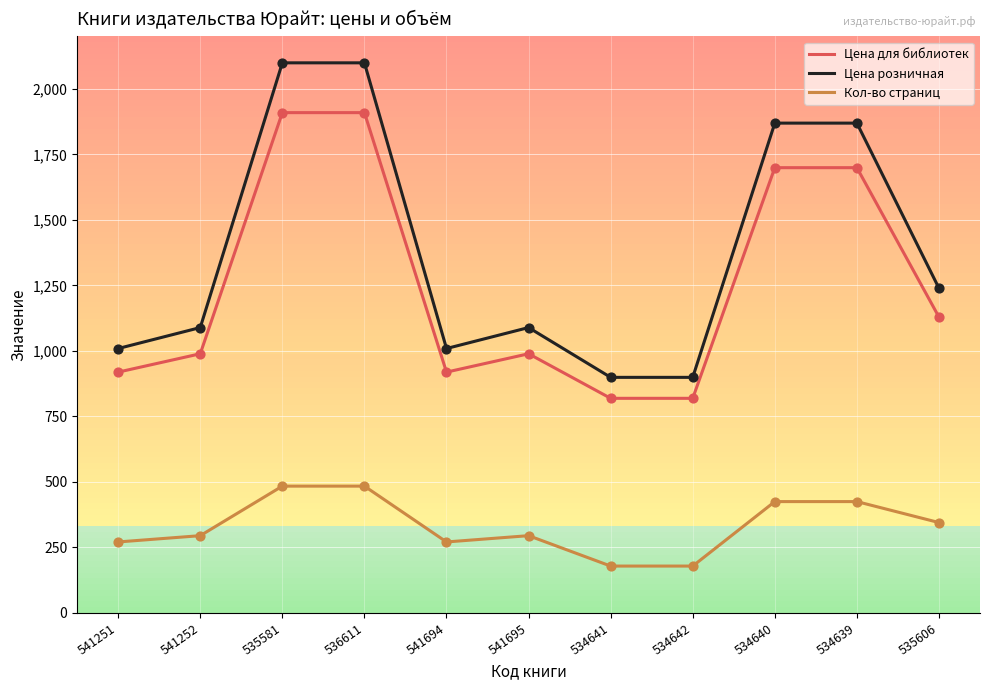

Which series has the largest range (max minus min)?

Цена розничная